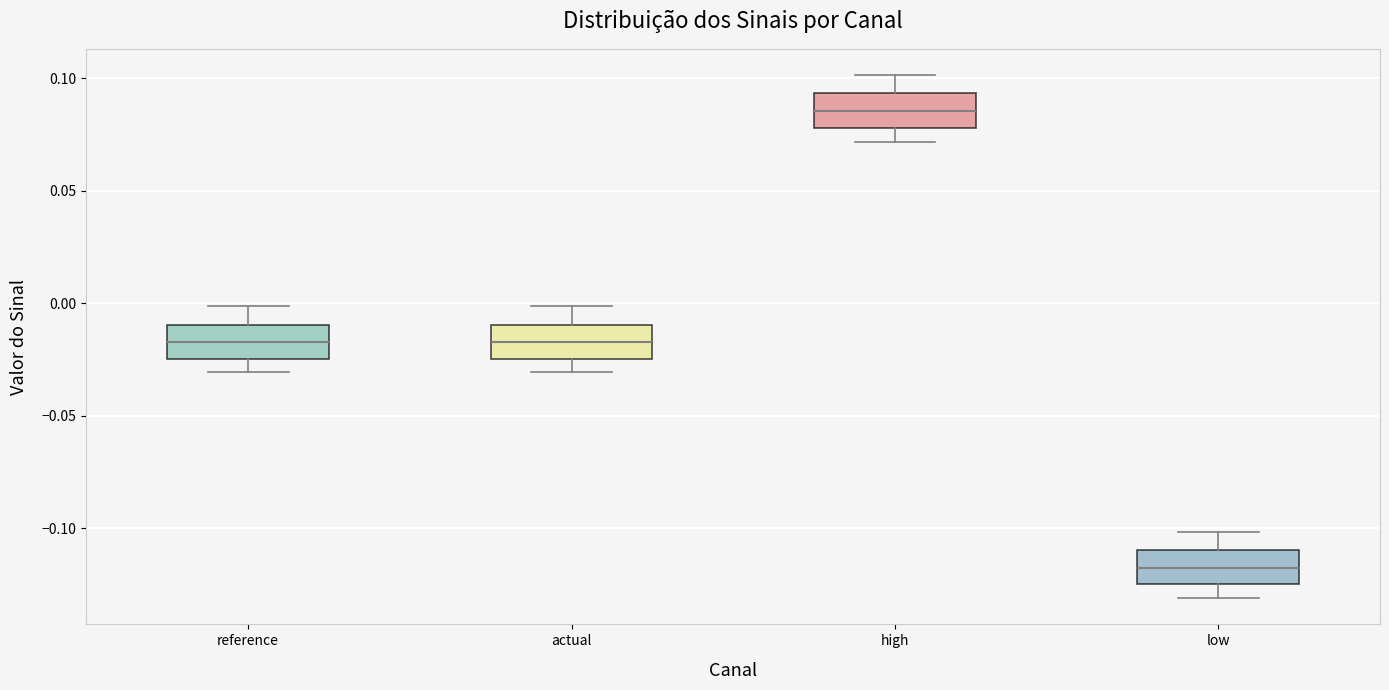

Reading left to right, transcribe this box plot: for each box, give where its median line is, the range the box spans, and where its two whiskers end, as read against the y-axis. The values are not printed on the chart, so give them approximately, as read against the axis.

reference: median -0.015, box -0.025 to -0.010, whiskers -0.030 to 0.000
actual: median -0.015, box -0.025 to -0.010, whiskers -0.030 to 0.000
high: median 0.085, box 0.080 to 0.095, whiskers 0.070 to 0.100
low: median -0.120, box -0.125 to -0.110, whiskers -0.130 to -0.100